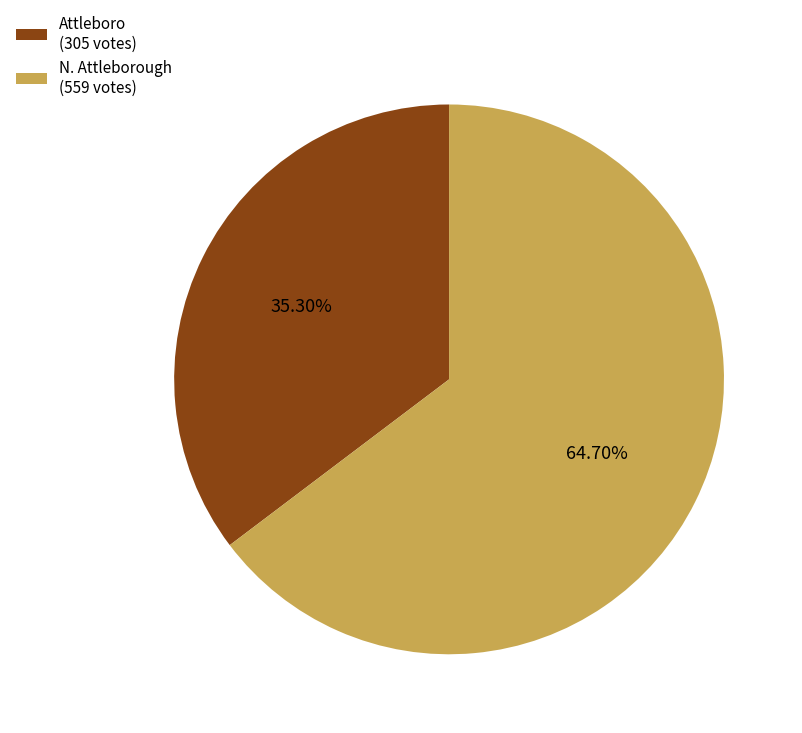

Is the sum of N. Attleborough and Attleboro greater than half?

Yes